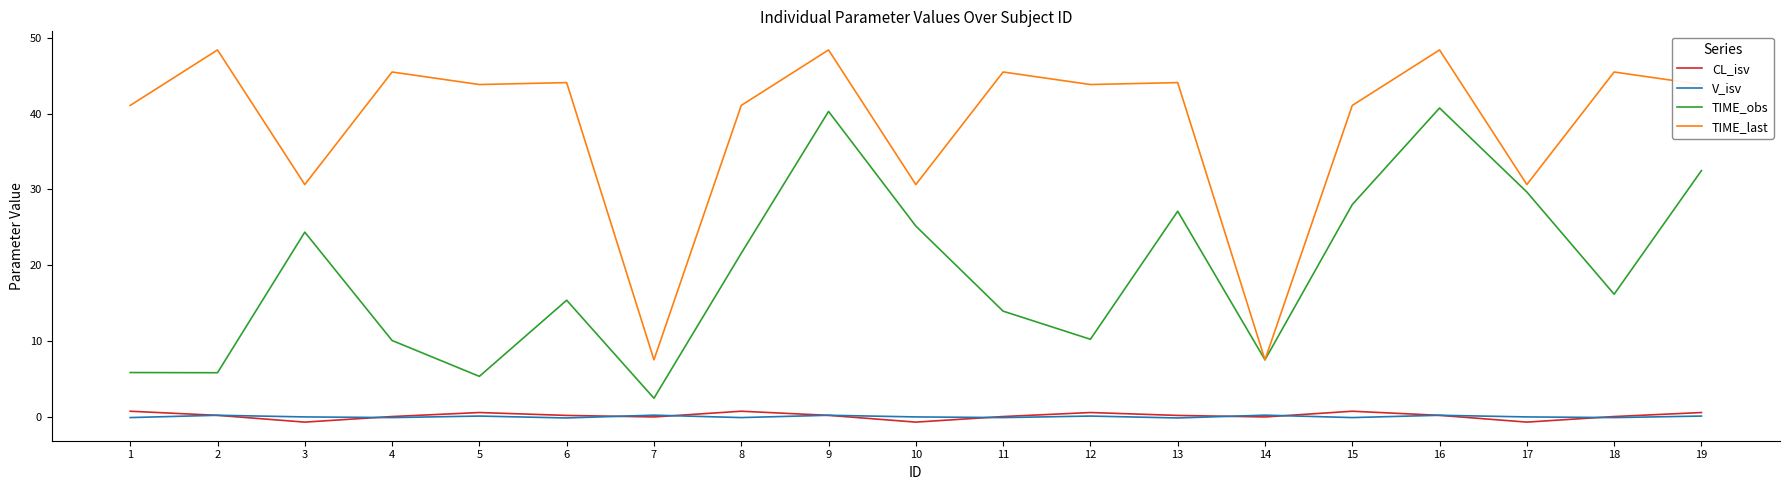

True or false: TIME_obs and CL_isv cross at least once.

False